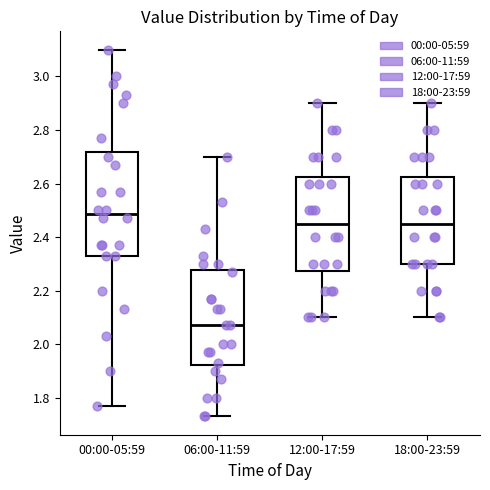

Reading left to right, transcribe this box plot: for each box, give where its median line is, the range the box spans, and where its two whiskers end, as read against the y-axis. The values are not printed on the chart, so give them approximately, as read against the axis.

00:00-05:59: median 2.48, box 2.34 to 2.72, whiskers 1.78 to 3.10
06:00-11:59: median 2.08, box 1.92 to 2.28, whiskers 1.74 to 2.70
12:00-17:59: median 2.46, box 2.28 to 2.62, whiskers 2.10 to 2.90
18:00-23:59: median 2.46, box 2.30 to 2.62, whiskers 2.10 to 2.90